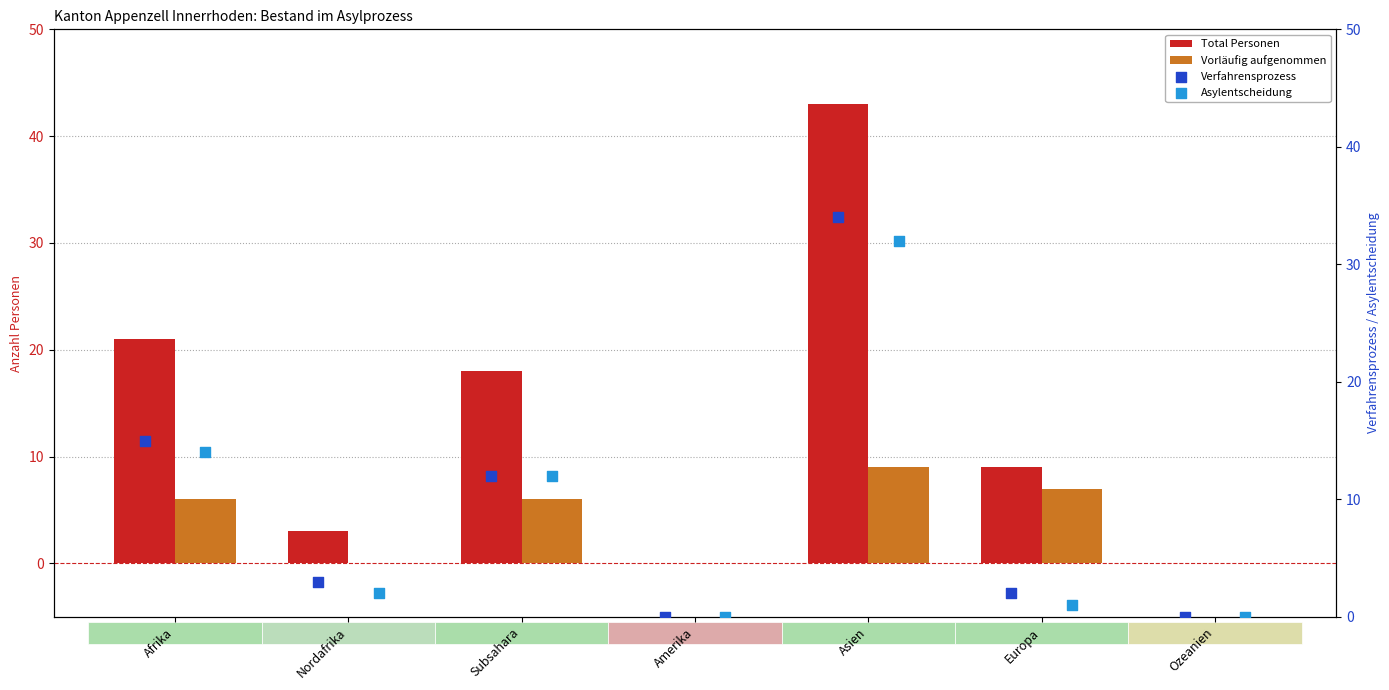

Which series has the widest spread of Y values?

Total Personen